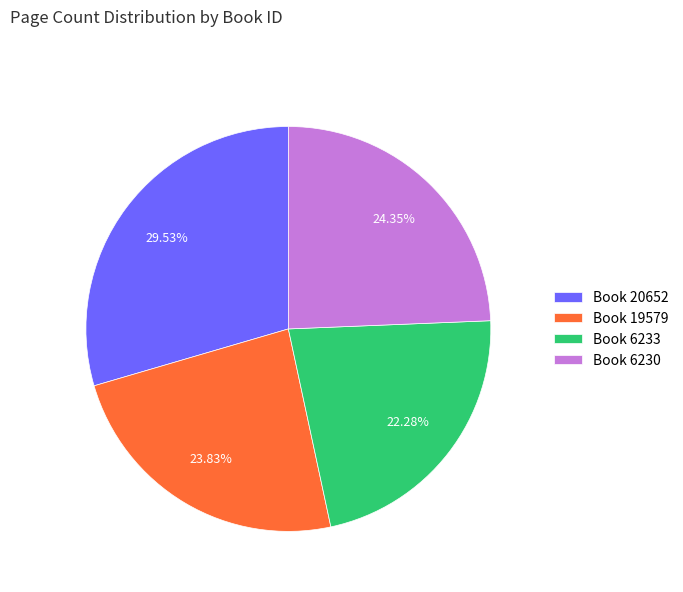

How many segments does this pie chart have?

4